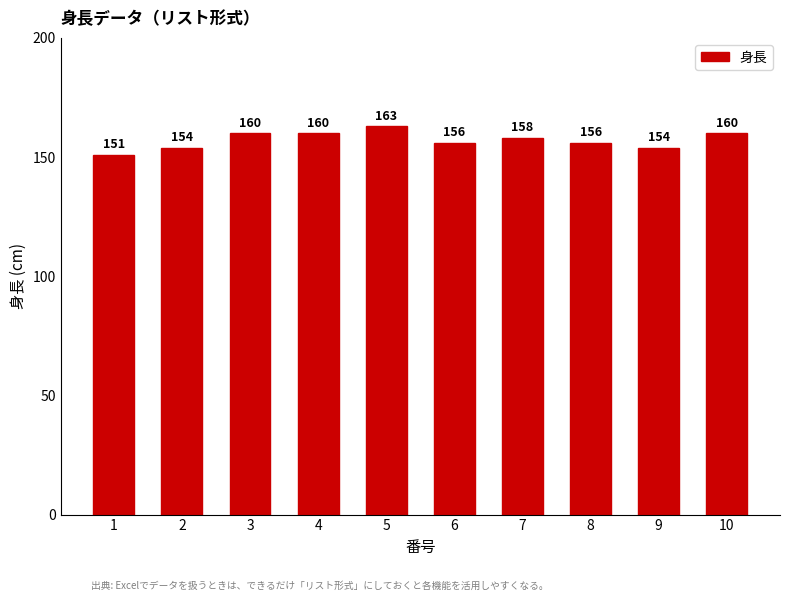

Read the value at 9, to the nearest 5.

155